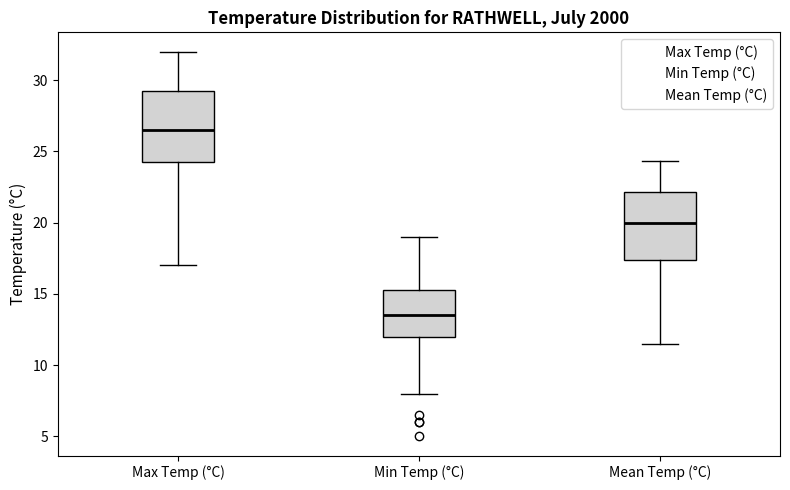

Which box's median line is the lowest?

Min Temp (°C)